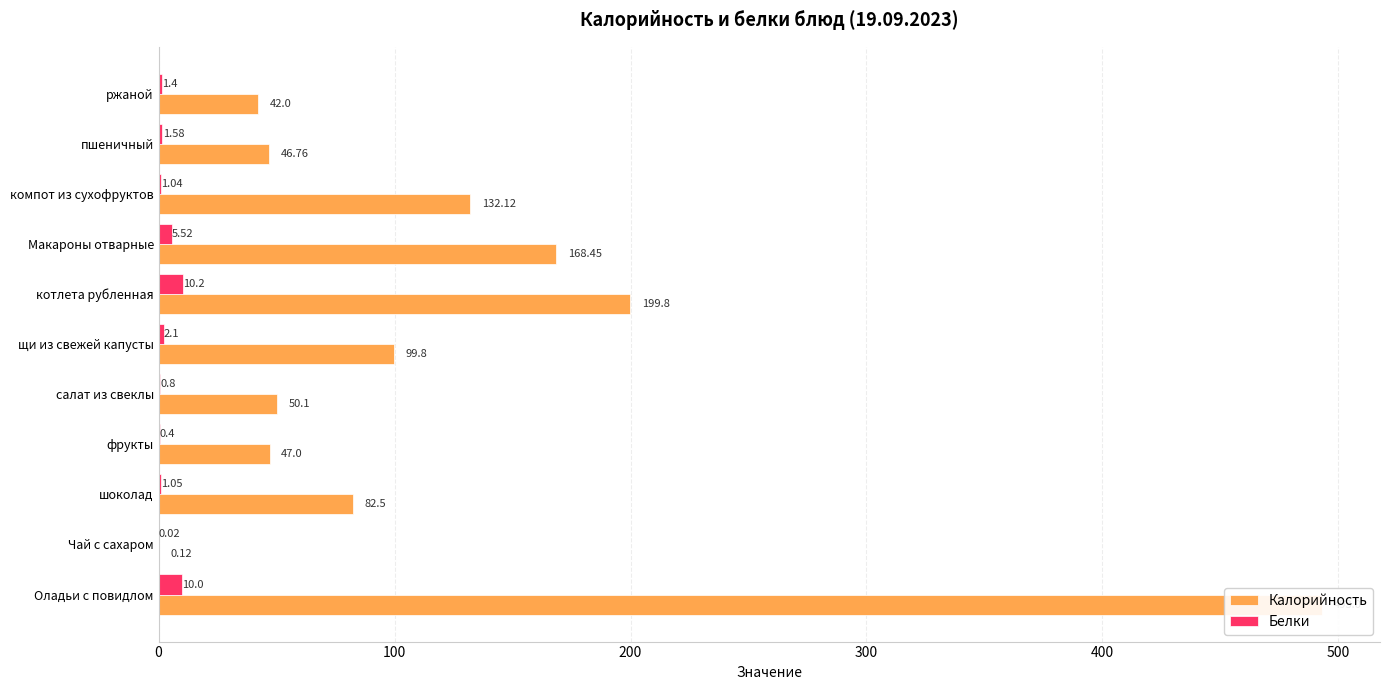

Which series has the largest range (max minus min)?

Калорийность